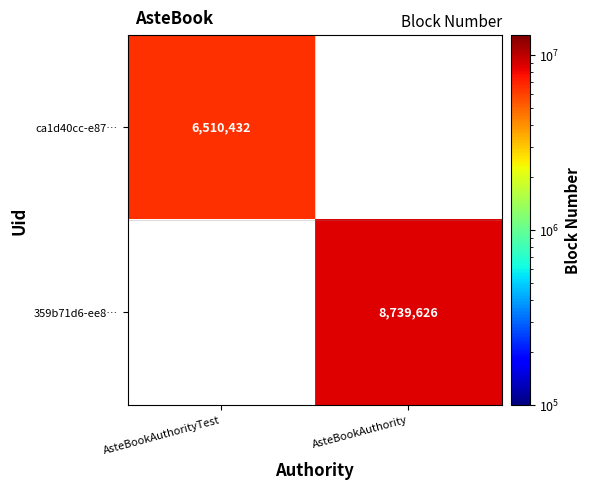

The 359b71d6-ee8… series shows 12816786 at AsteBookAuthority. True or false?

False